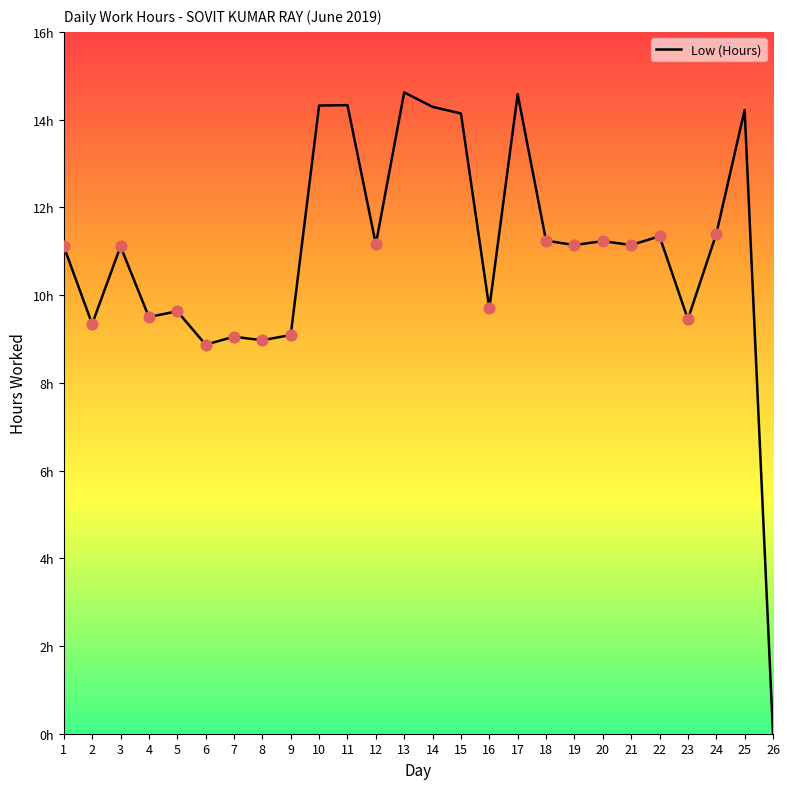

Which has a higher value, 15 or 25?

25